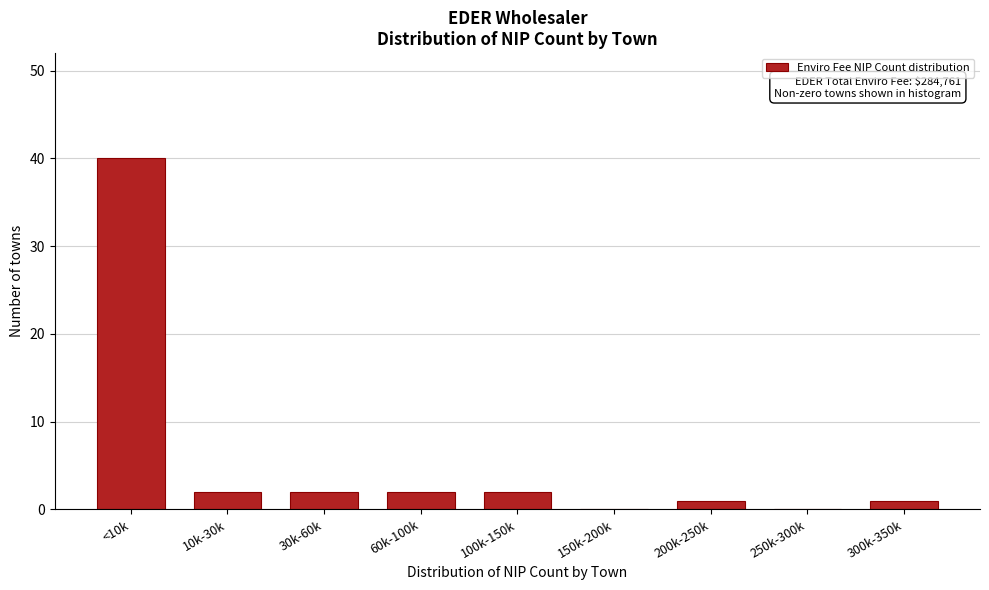

Reading left to right, list all the values displayed in this chart.

<10k=40	10k-30k=2	30k-60k=2	60k-100k=2	100k-150k=2	150k-200k=0	200k-250k=1	250k-300k=0	300k-350k=1